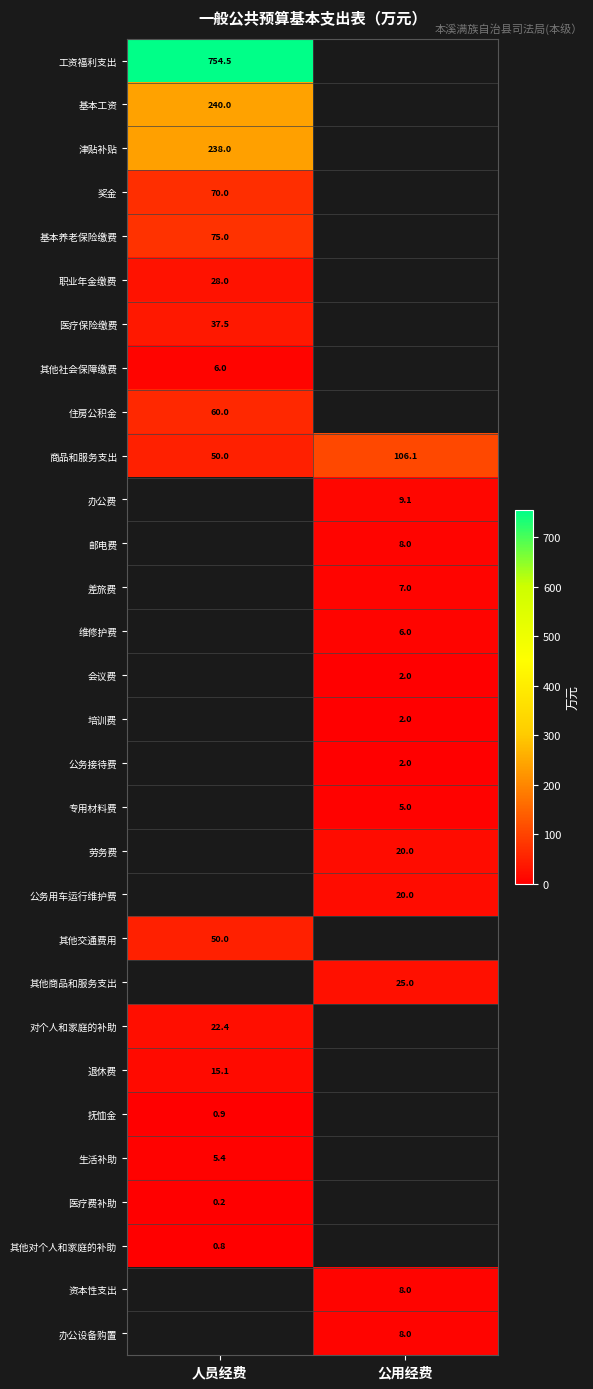

The 维修护费 series shows 6.0 at 公用经费. True or false?

True